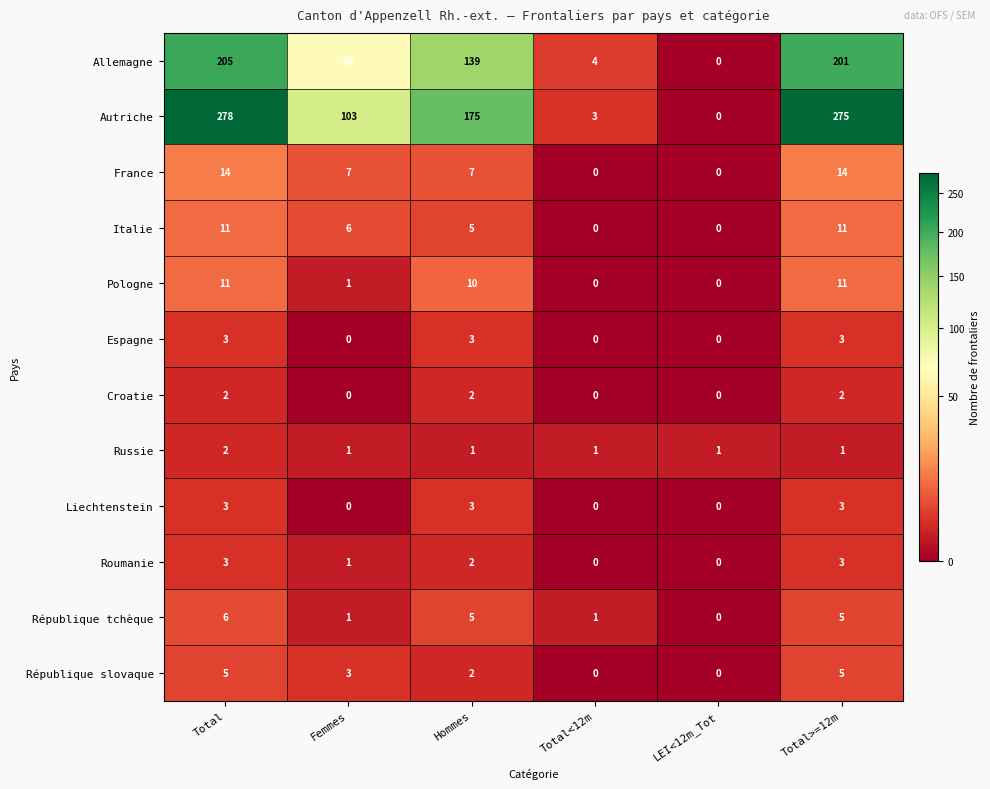

Which label corresponds to the largest value in the chart?

Total